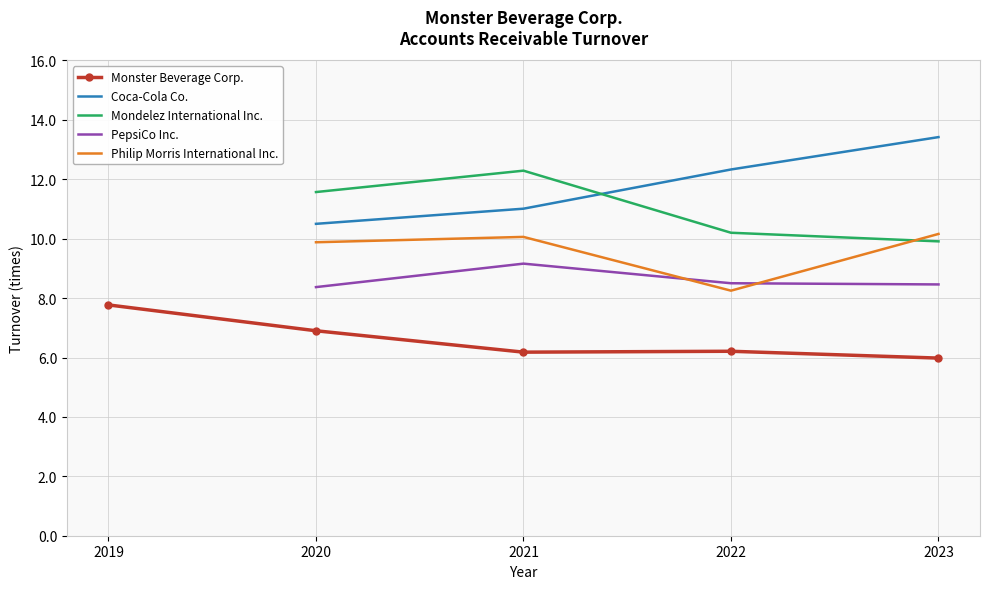

What is the maximum value shown in the chart?

13.4